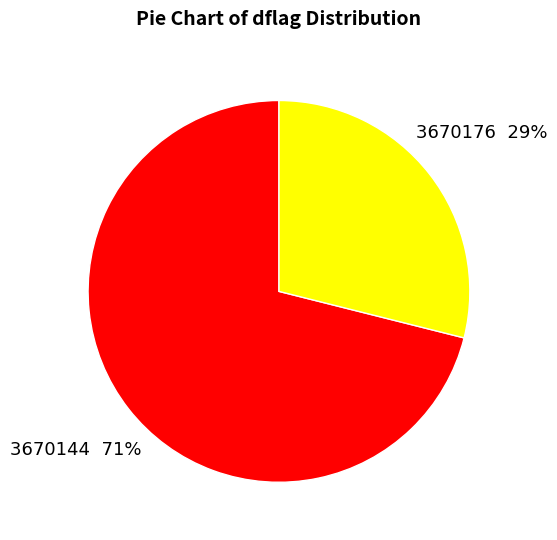

True or false: 3670176 accounts for 29% of the total.

True